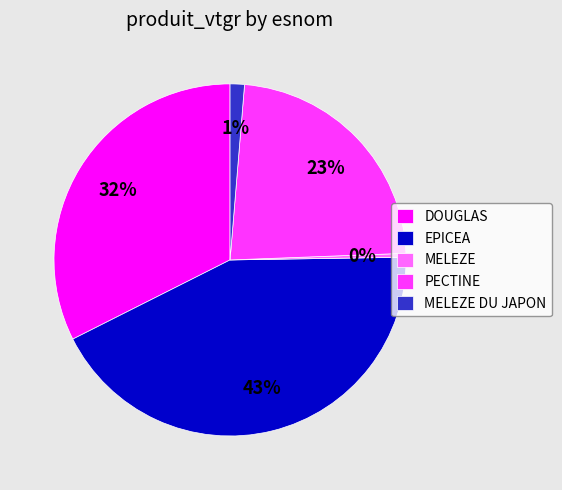

Does PECTINE represent more than half of the total?

No